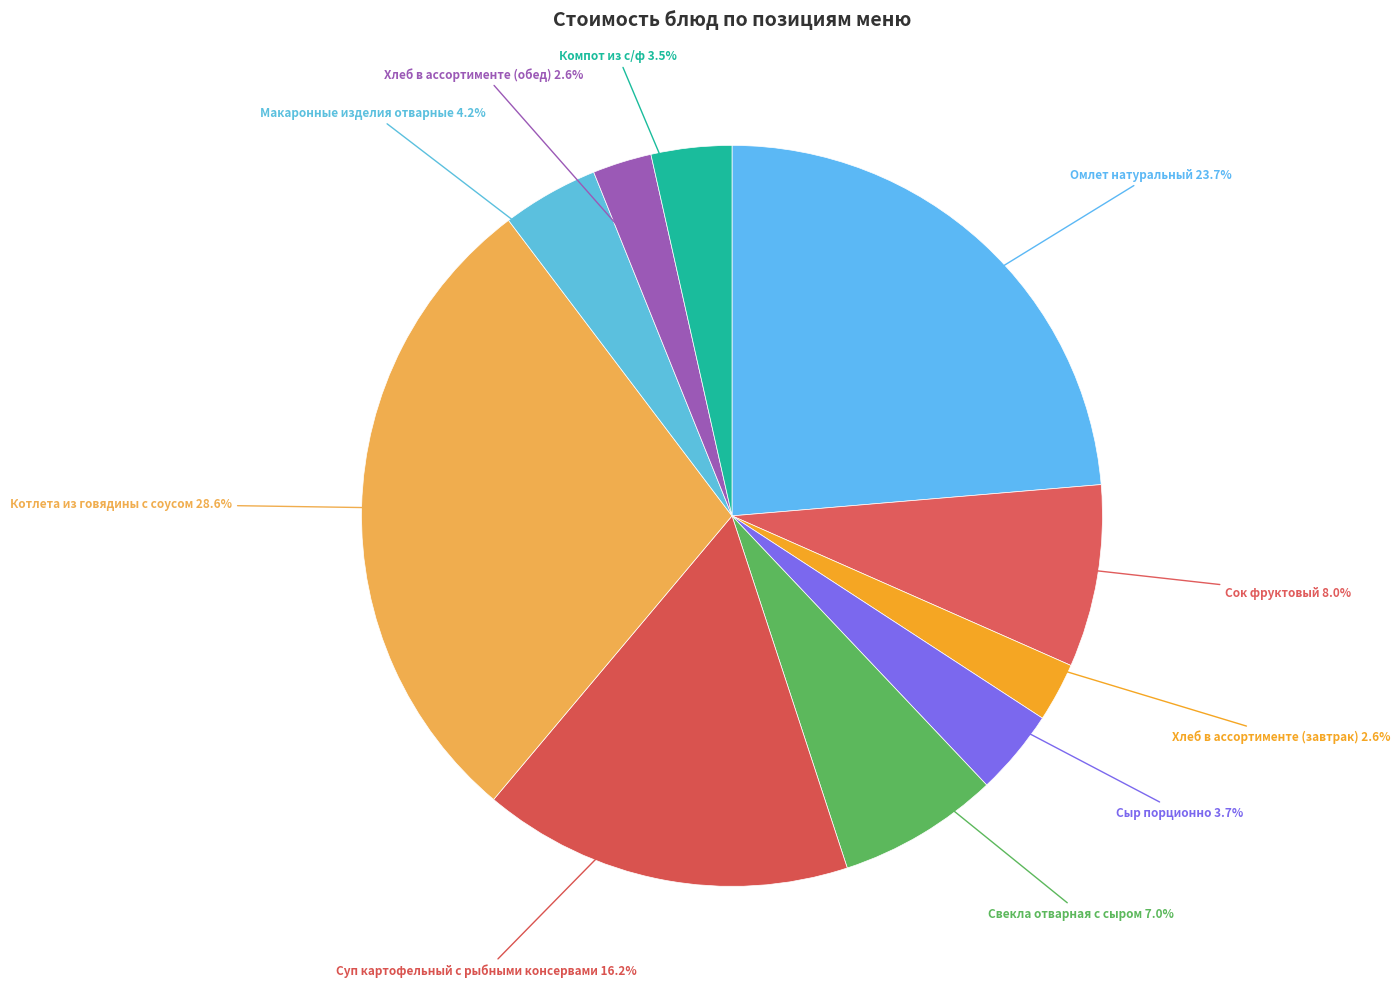

To the nearest percent, what is the difference between the largest and smallest slice percentages?

26%